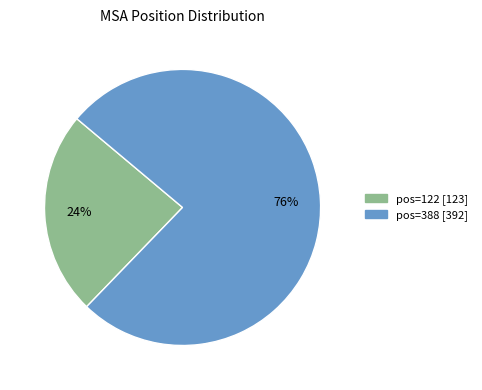

Count the number of slices in the pie.

2